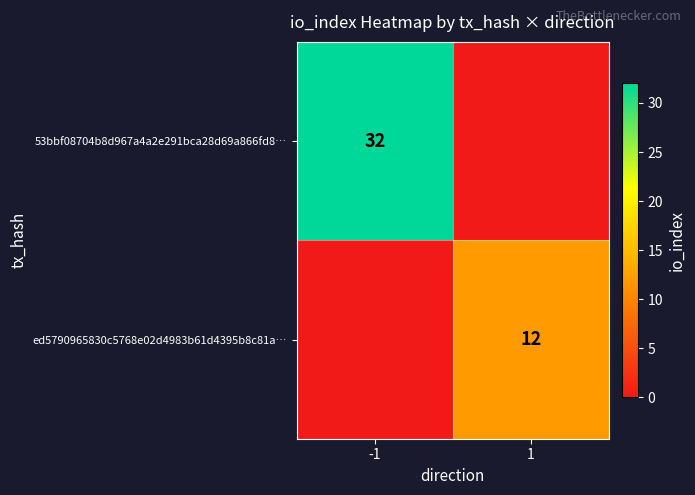

Is it true that ed5790965830c5768e02d4983b61d4395b8c81a… equals 12 at 1?

True